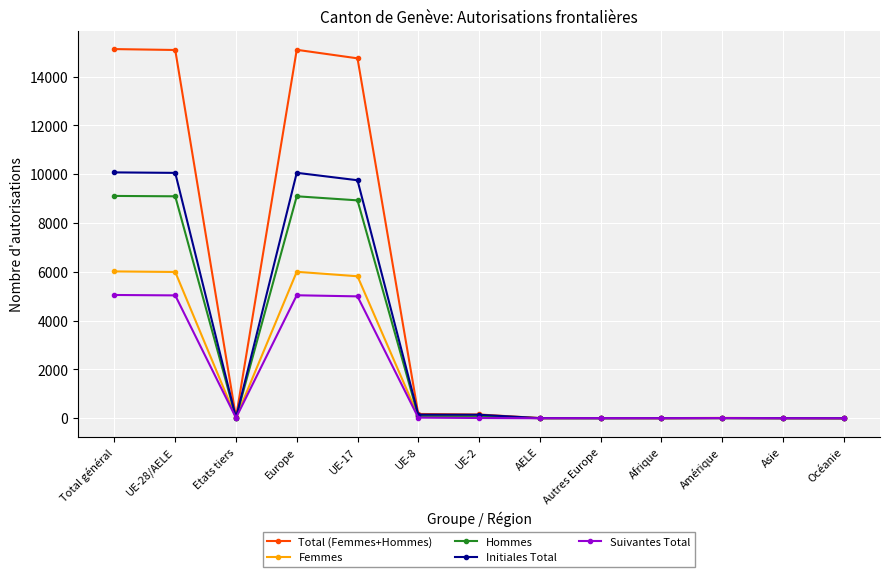

True or false: Total (Femmes+Hommes) has more than 0 interior local peaks.

True